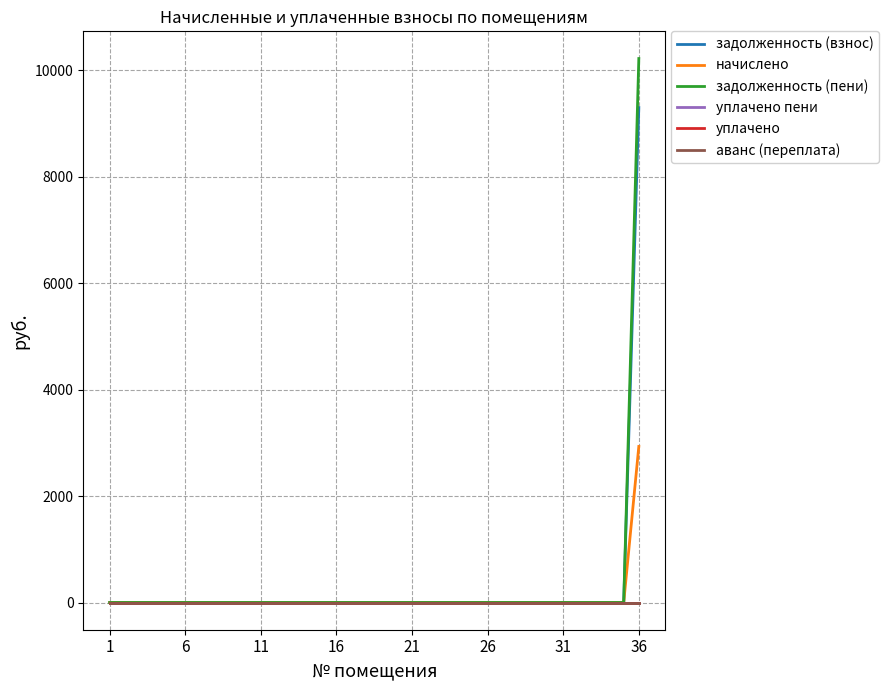

Does the chart have visible grid lines?

Yes